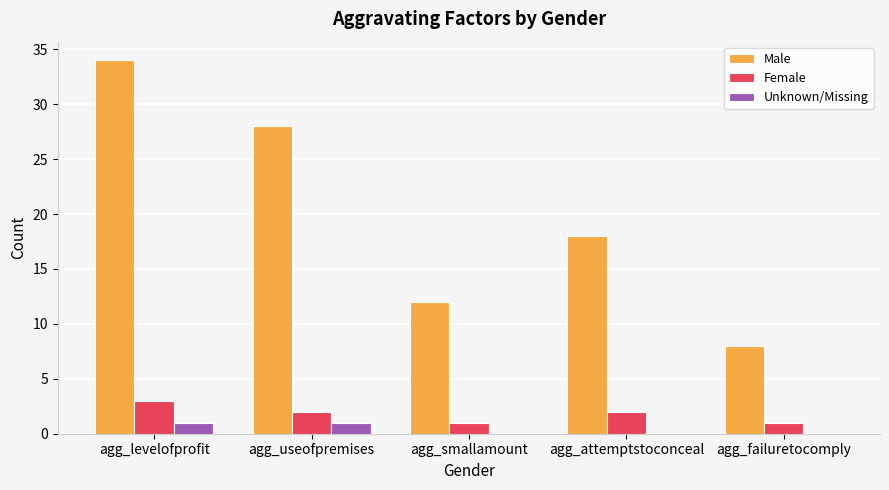

Which series changed the most between agg_smallamount and agg_attemptstoconceal?

Male